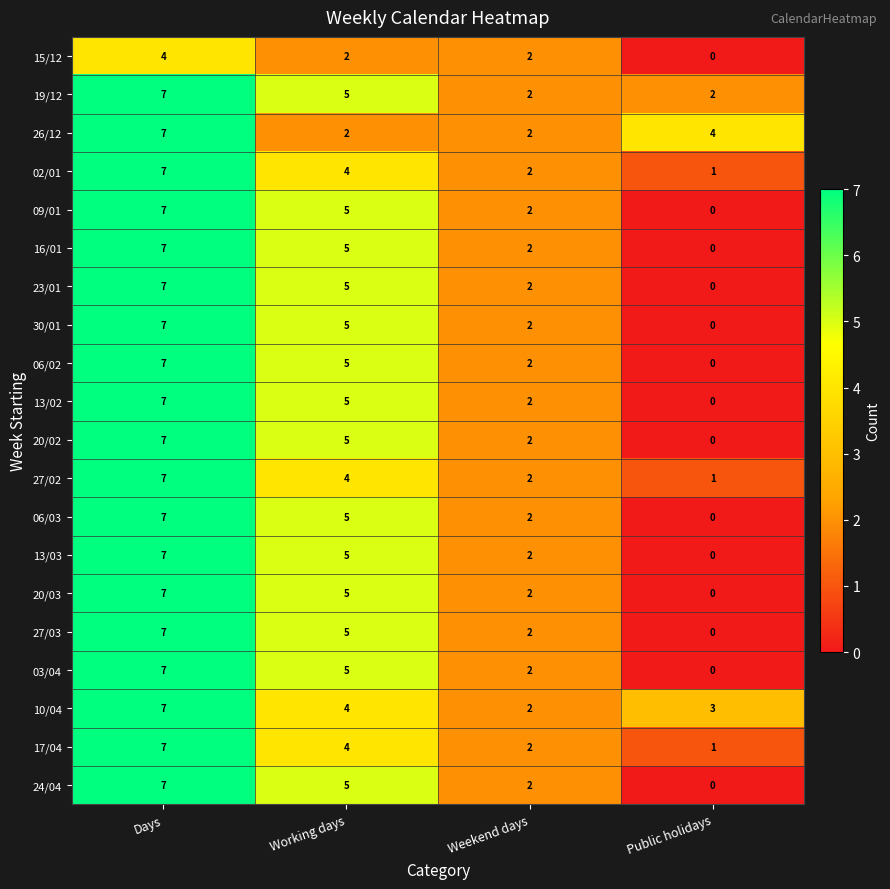

How many values in the 30/01 series are below 5?

2